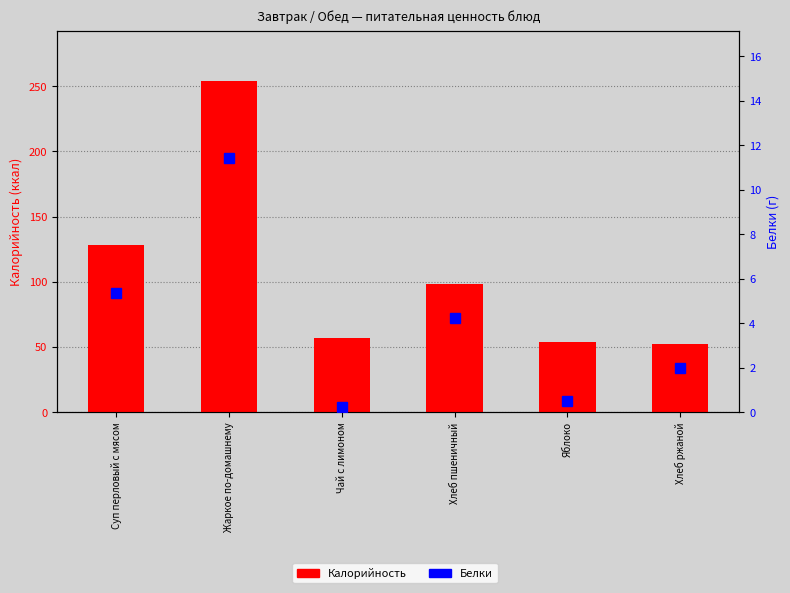

Reading left to right, list all the values displayed in this chart.

Калорийность: 128.0	254.0	57.0	98.0	54.0	52.0
Белки: 5.3	11.4	0.2	4.2	0.5	2.0